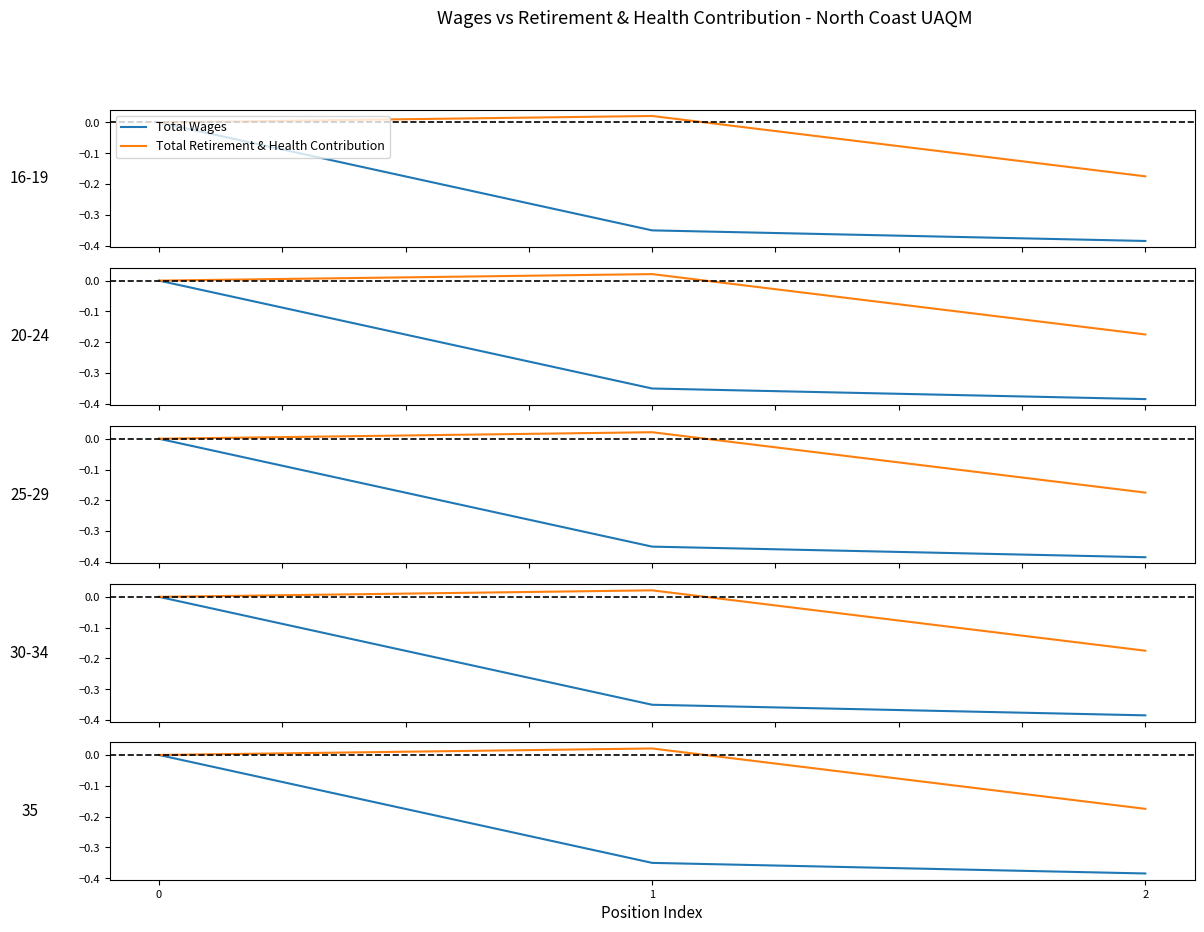

The value of Total Wages at 0 is 0.2. True or false?

False